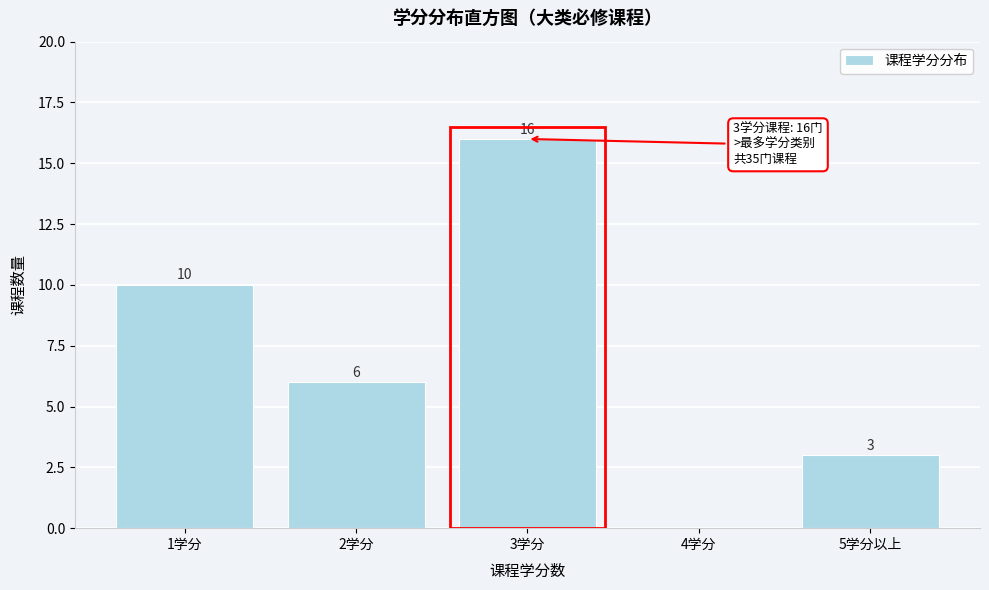

Reading left to right, transcribe all the data shown in this chart.

1学分=10	2学分=6	3学分=16	4学分=0	5学分以上=3